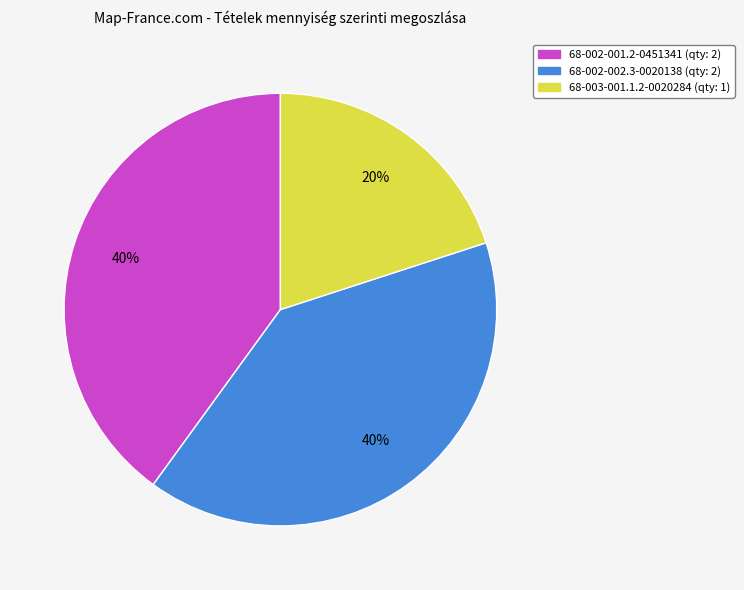

To the nearest percent, what portion does 68-003-001.1.2-0020284 represent?

20%